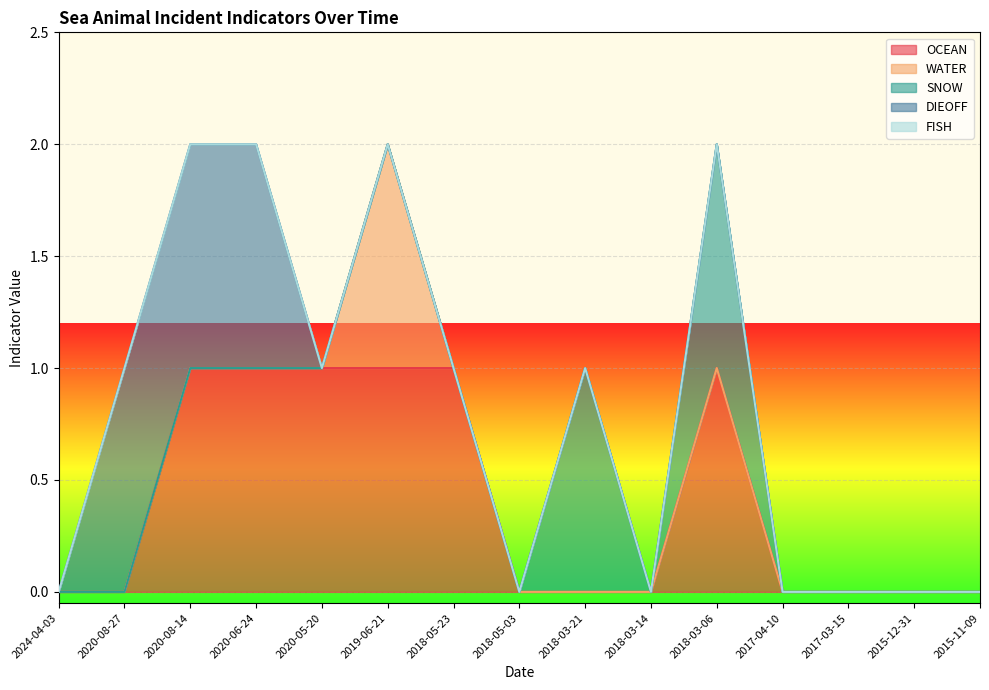

Which category has the highest value in the WATER series?

2019-06-21